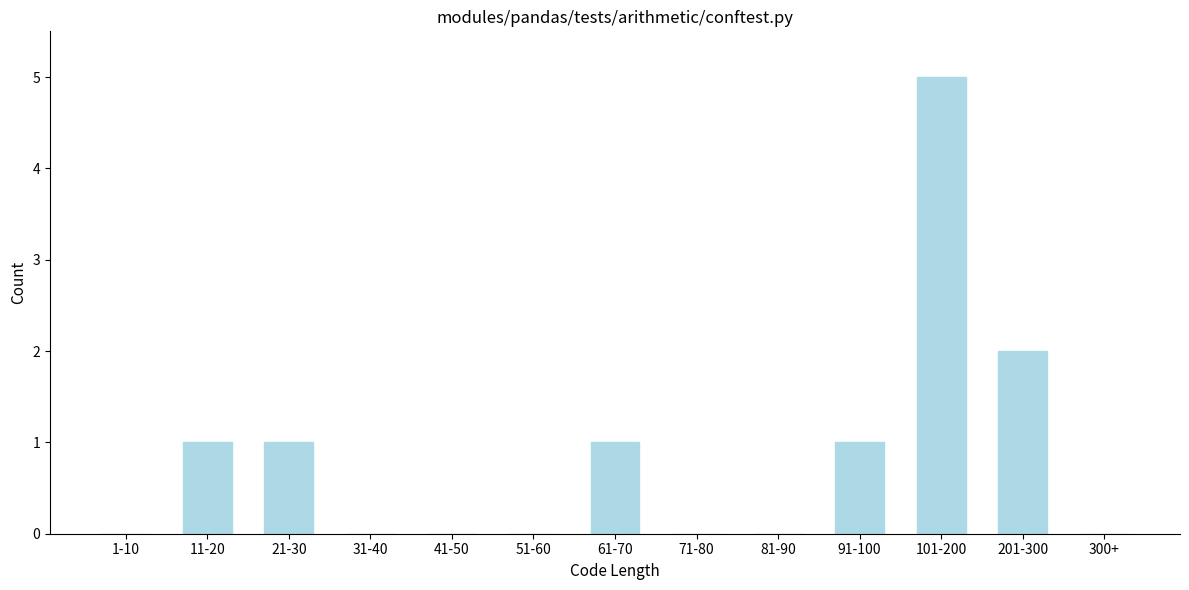

Reading left to right, what are all the values shown in this chart?

1-10=0	11-20=1	21-30=1	31-40=0	41-50=0	51-60=0	61-70=1	71-80=0	81-90=0	91-100=1	101-200=5	201-300=2	300+=0